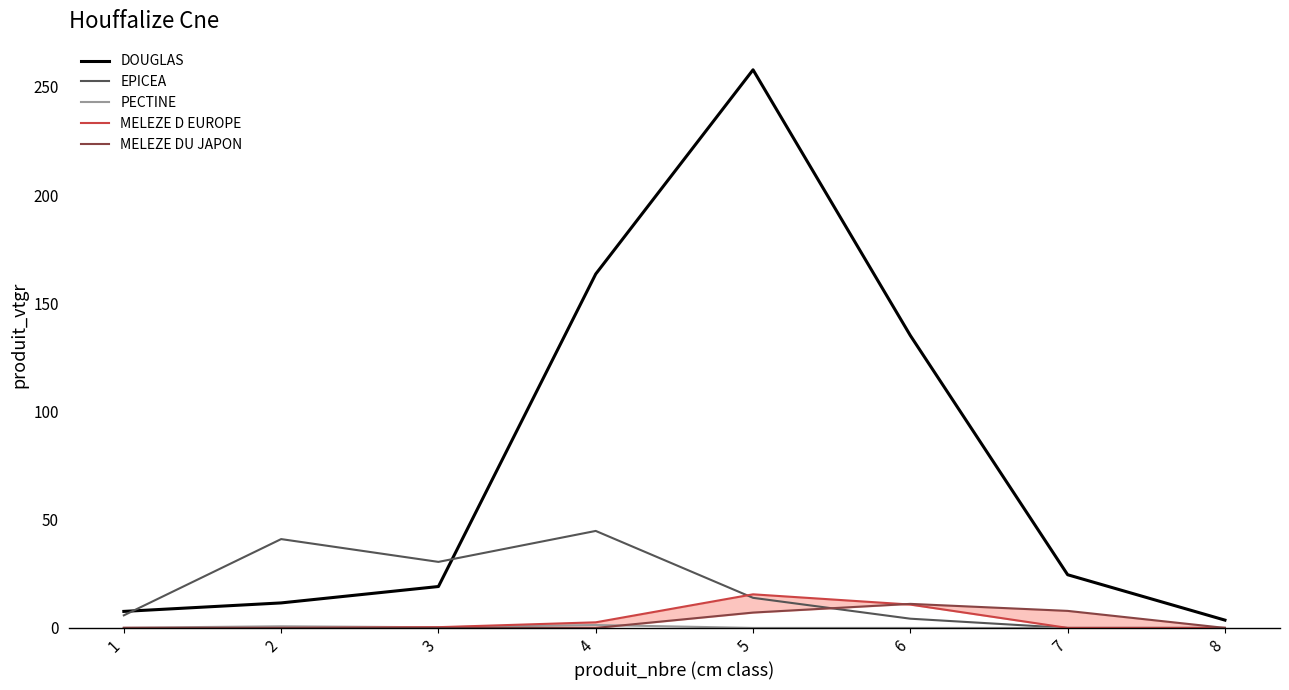

At 7, list the series in order from smallest to largest.

EPICEA, PECTINE, MELEZE D EUROPE, MELEZE DU JAPON, DOUGLAS